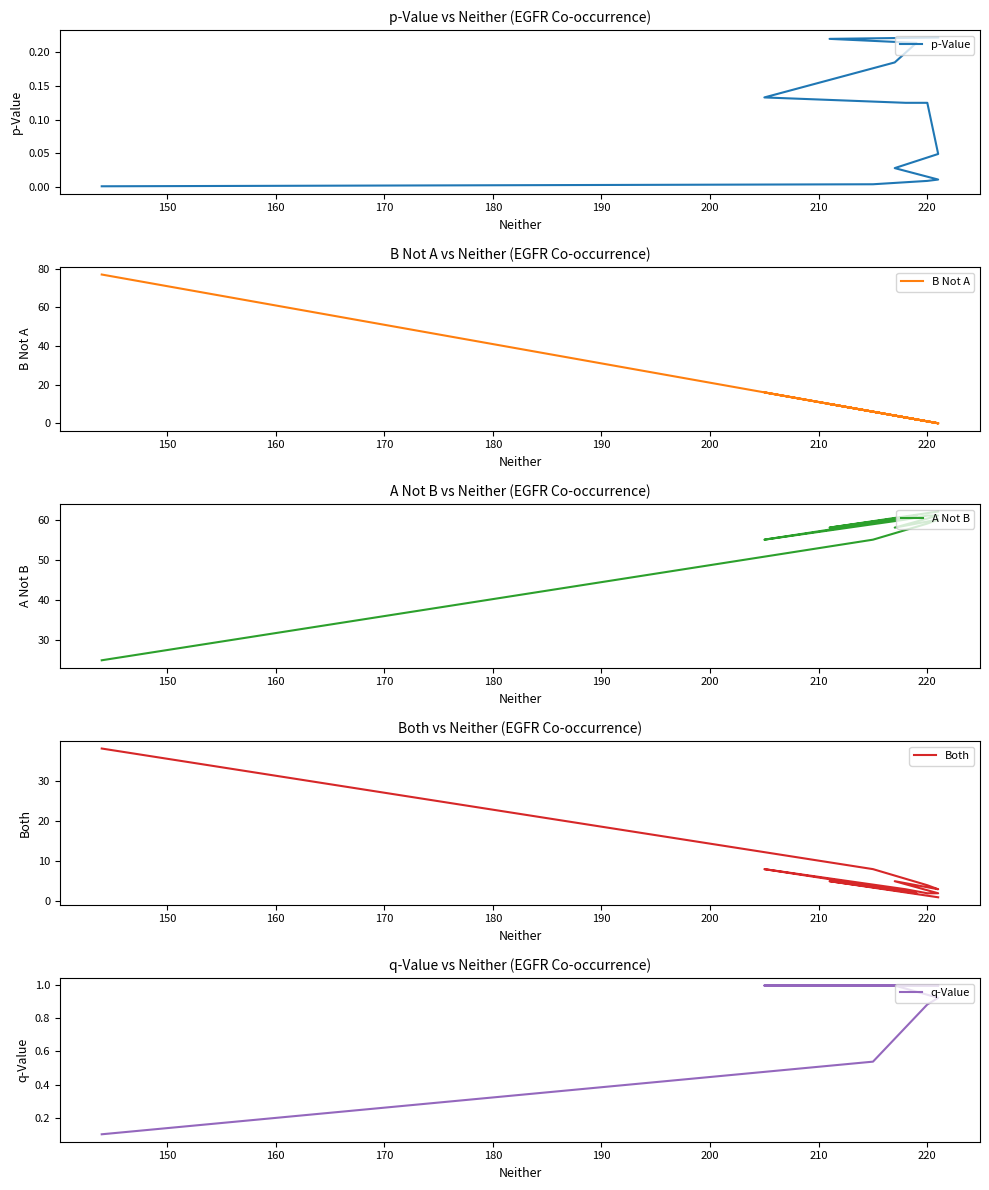

List the series in order of their peak value, highest first.

B Not A, A Not B, Both, q-Value, p-Value